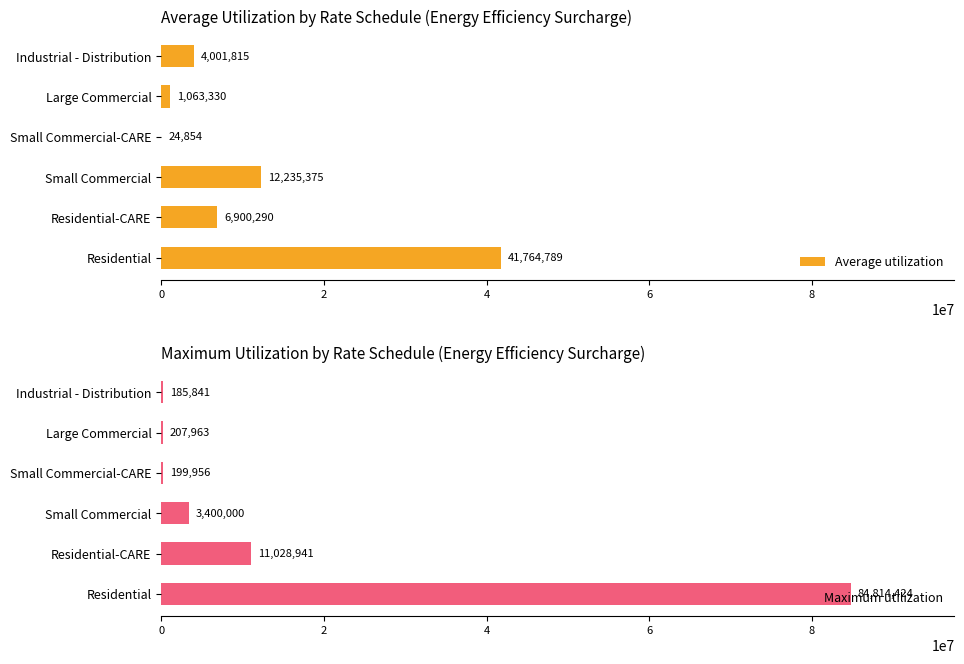

How many values in the Maximum utilization series are below 3400000?

3